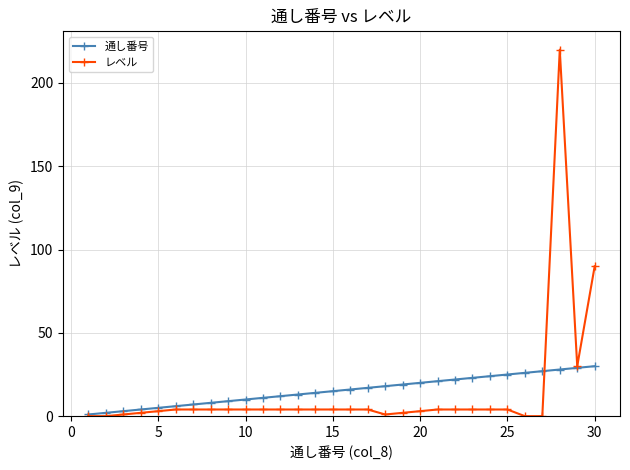

Which series has the widest spread of values?

レベル